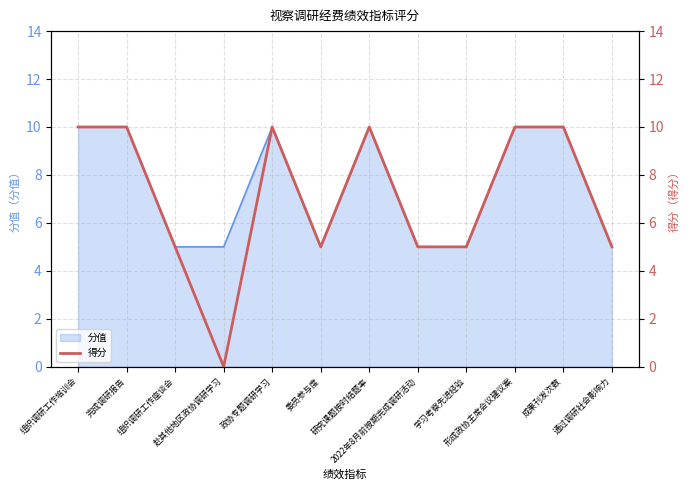

Approximately how many times larger is the value at 形成政协主席会议建议案 compared to 2022年8月前按期完成调研活动?

2.0